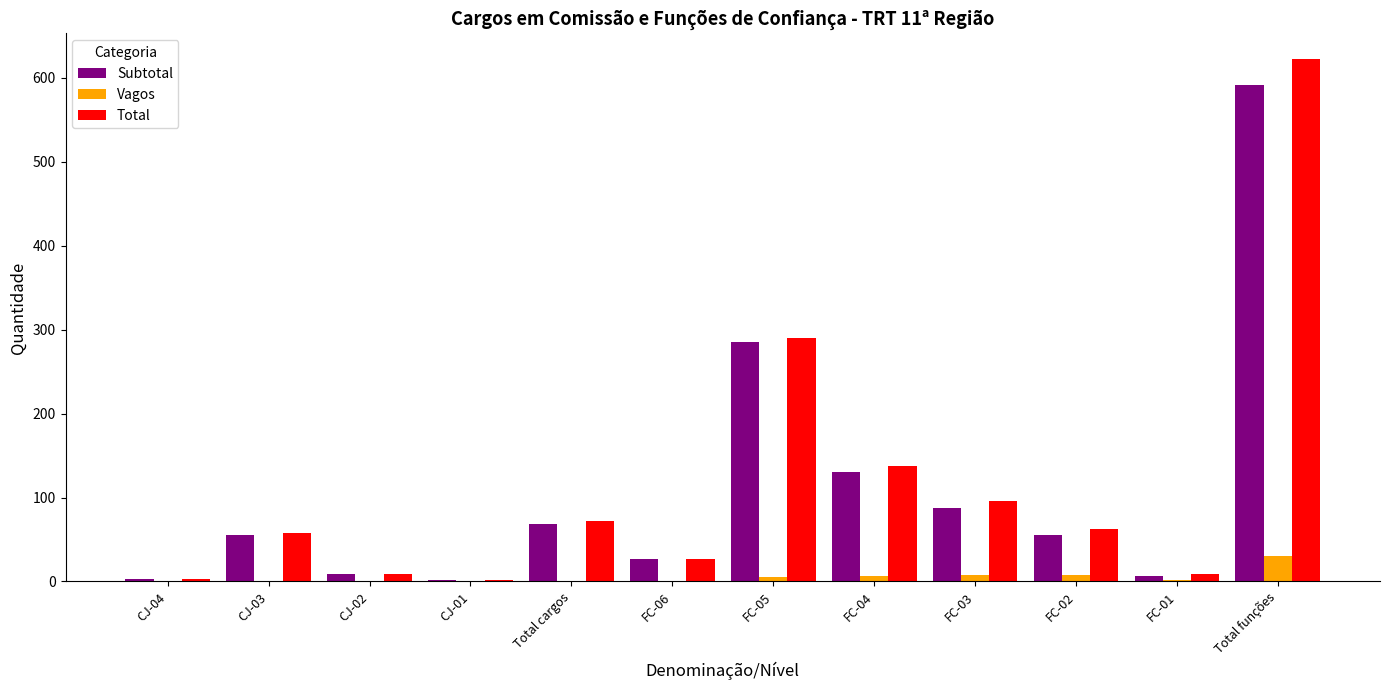

What is the highest value of the Total series?

622